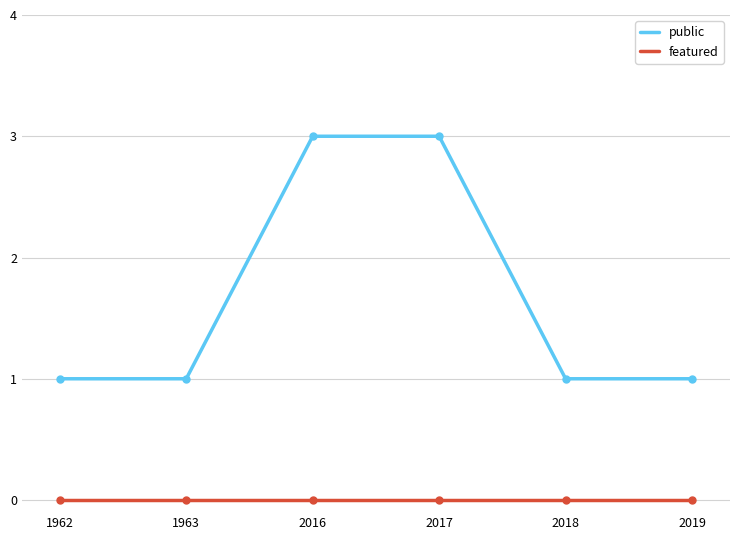

Rank the series by their maximum value, from highest to lowest.

public, featured